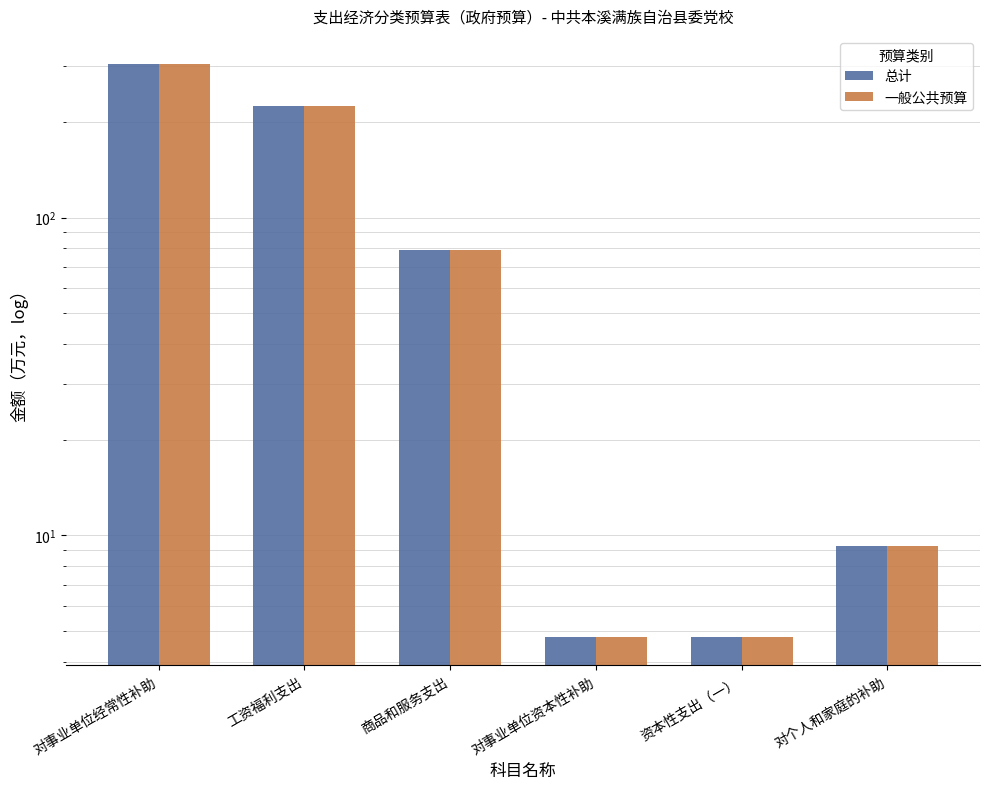

Which category has the lowest value across all series?

对事业单位资本性补助